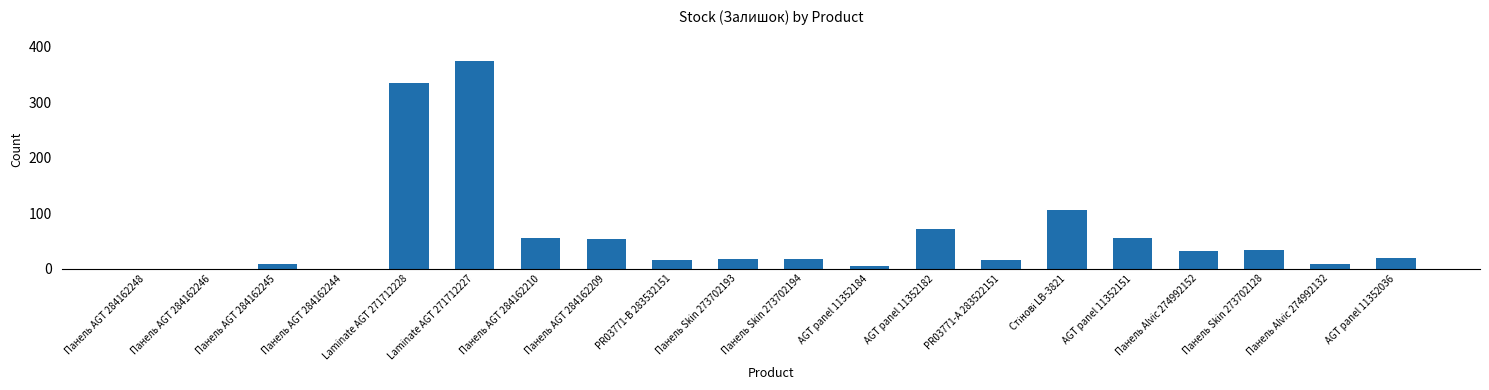

What is the change in value from Панель AGT 284162245 to AGT panel 11352184?

-3